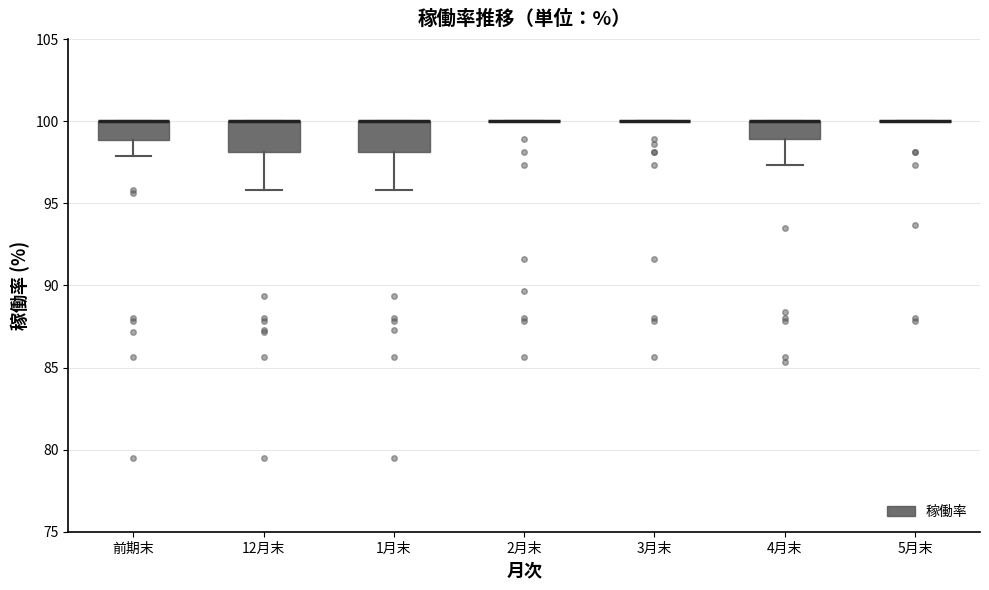

Reading left to right, read every box against the y-axis: the position of its median line, the range the box covers, and the ends of its whiskers. The values are not printed on the chart, so give them approximately, as read against the axis.

前期末: median 100.0 (drawn on the box's upper edge), box 99.0 to 100.0, whiskers 98.0 to 100.0
12月末: median 100.0 (drawn on the box's upper edge), box 98.0 to 100.0, whiskers 96.0 to 100.0
1月末: median 100.0 (drawn on the box's upper edge), box 98.0 to 100.0, whiskers 96.0 to 100.0
2月末: box collapsed to a line at 100.0, whiskers 100.0 to 100.0
3月末: box collapsed to a line at 100.0, whiskers 100.0 to 100.0
4月末: median 100.0 (drawn on the box's upper edge), box 99.0 to 100.0, whiskers 97.5 to 100.0
5月末: box collapsed to a line at 100.0, whiskers 100.0 to 100.0